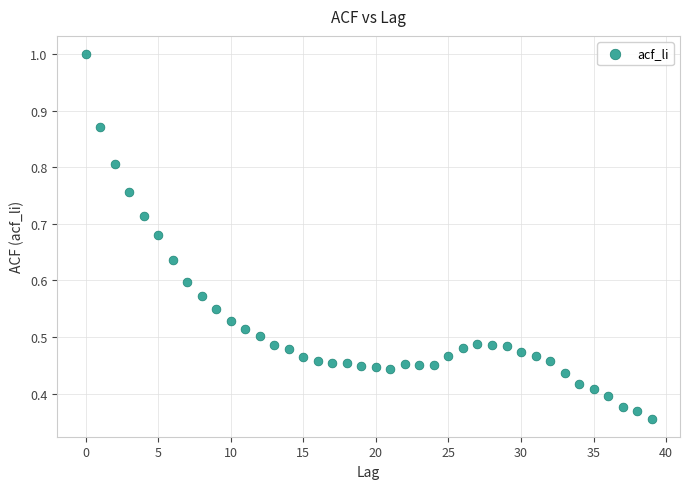

How many data points are displayed?

40